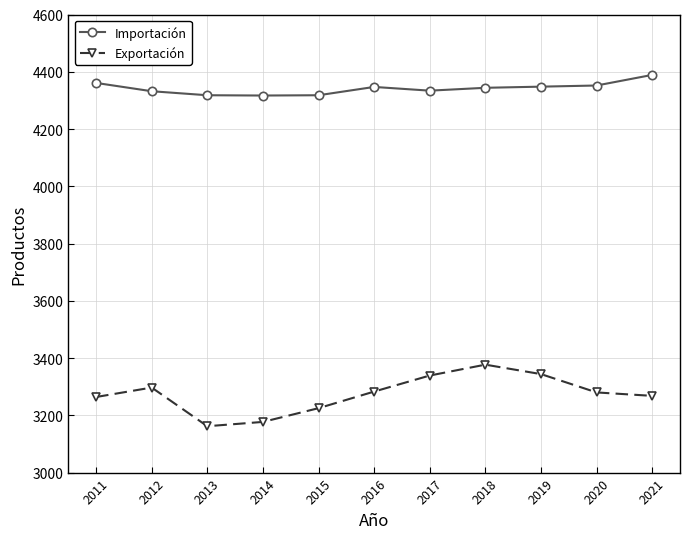

Count the number of categories in the chart.

11